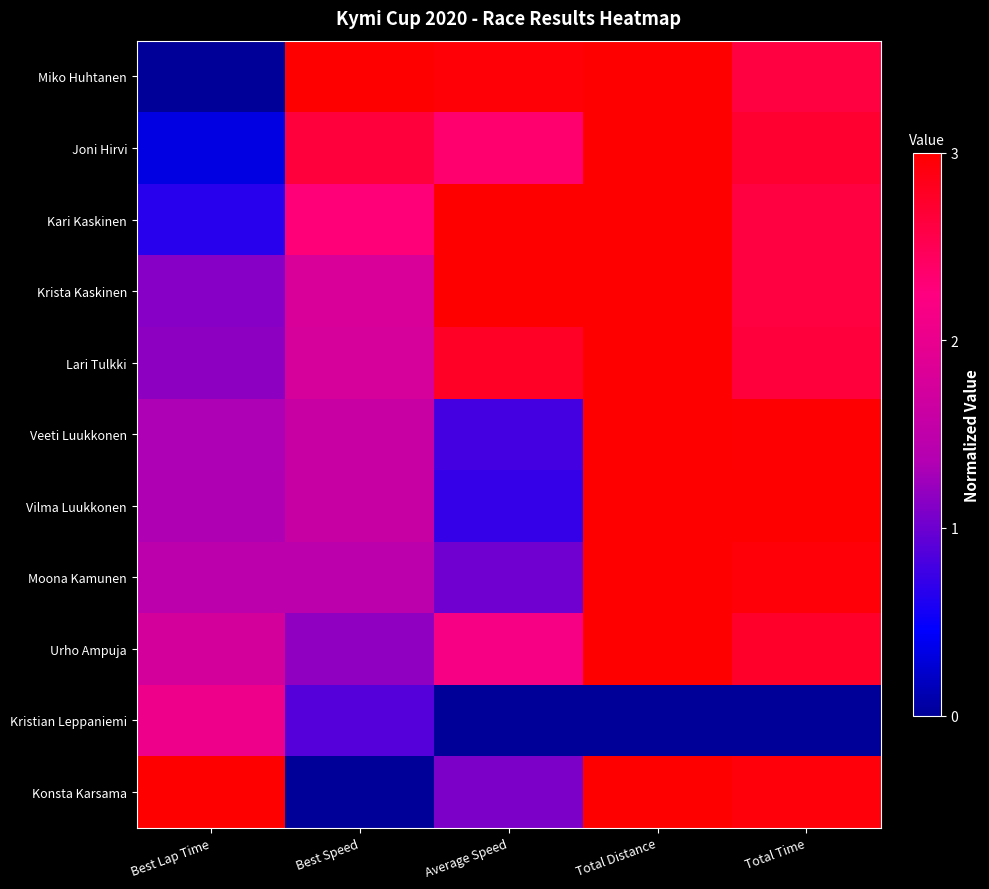

Count the number of data series in this chart.

11